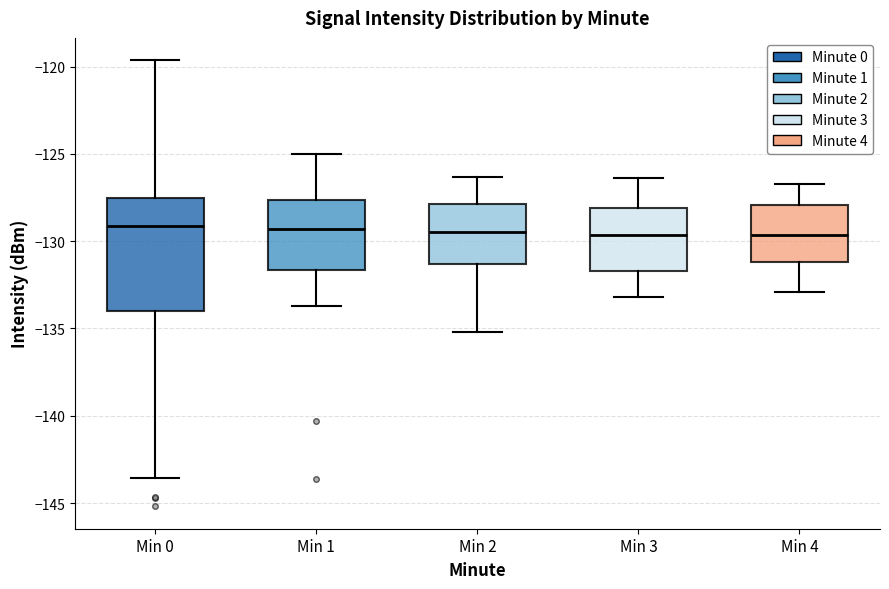

Comparing the boxes themselves (not the whiskers), which one is the tallest?

Min 0